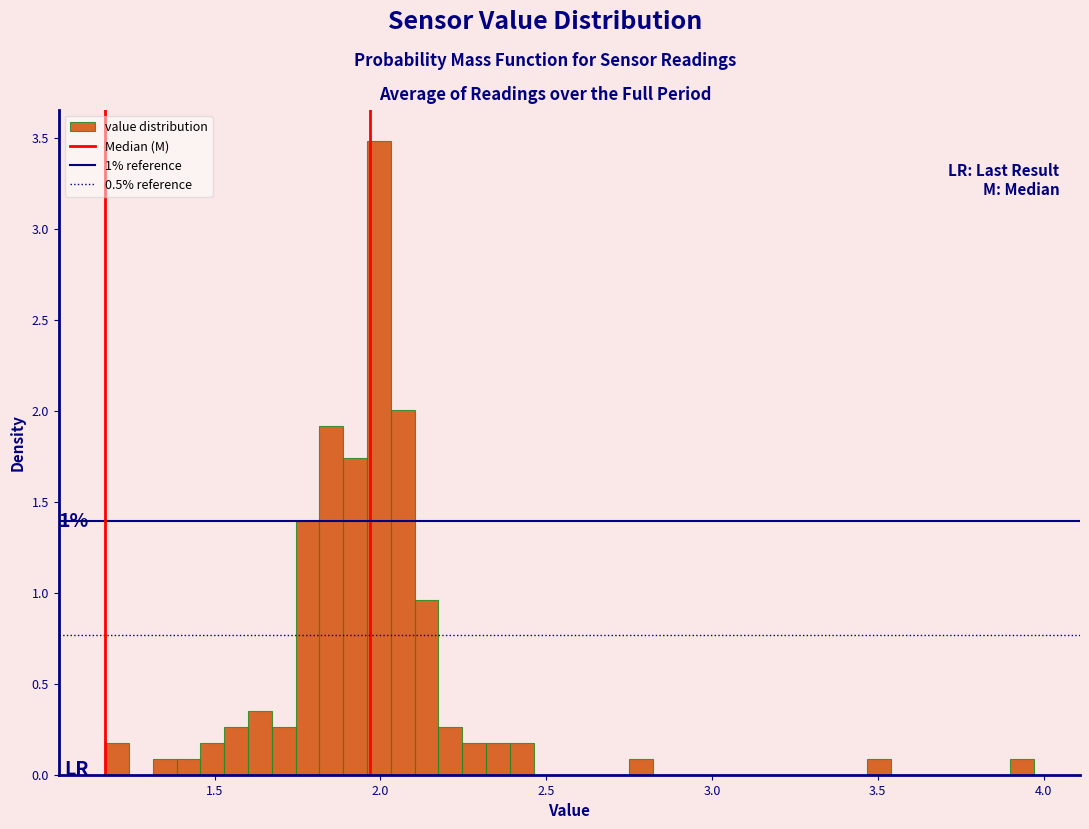

Read against the x-axis, roughly where is the centre of the tallest bar?

2.00